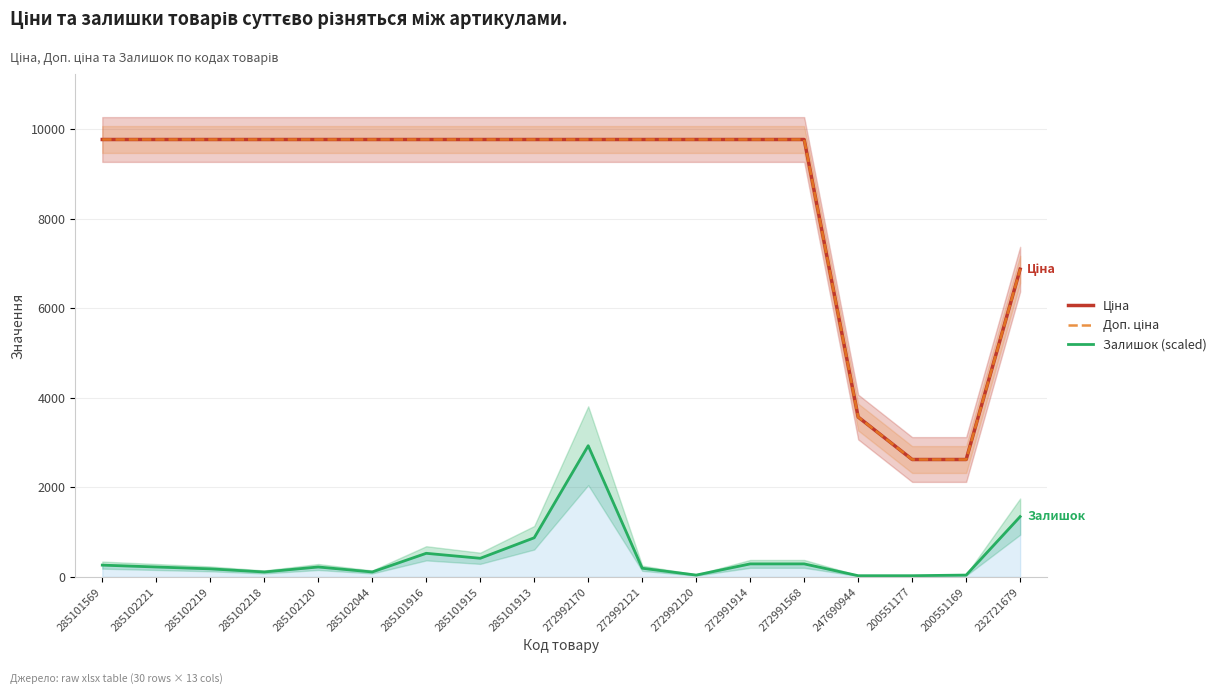

Is the value of Доп. ціна at 285102120 greater than the value of Залишок (scaled) at 285101915?

Yes